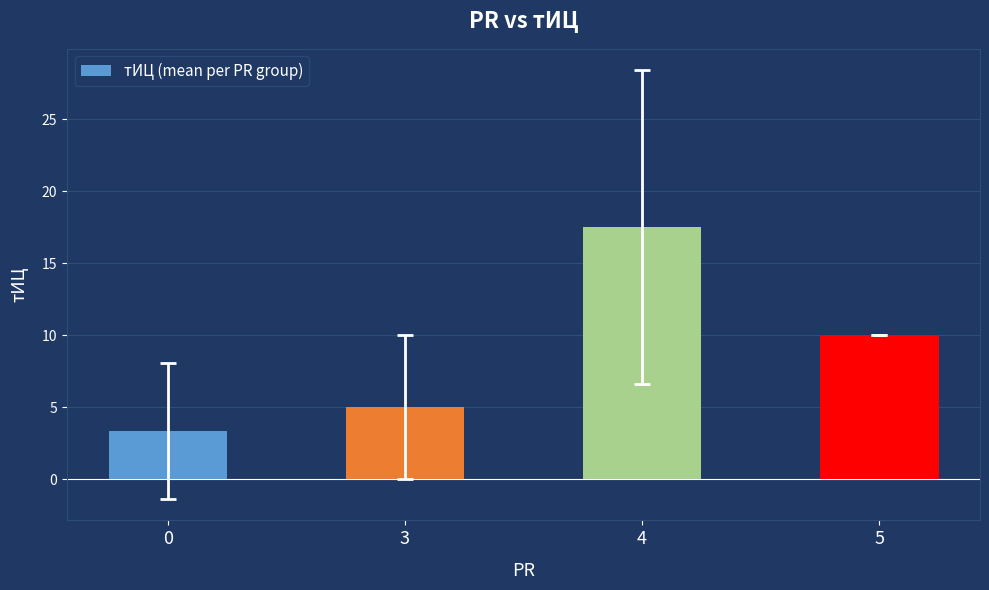

What is the sum of all values?

35.8